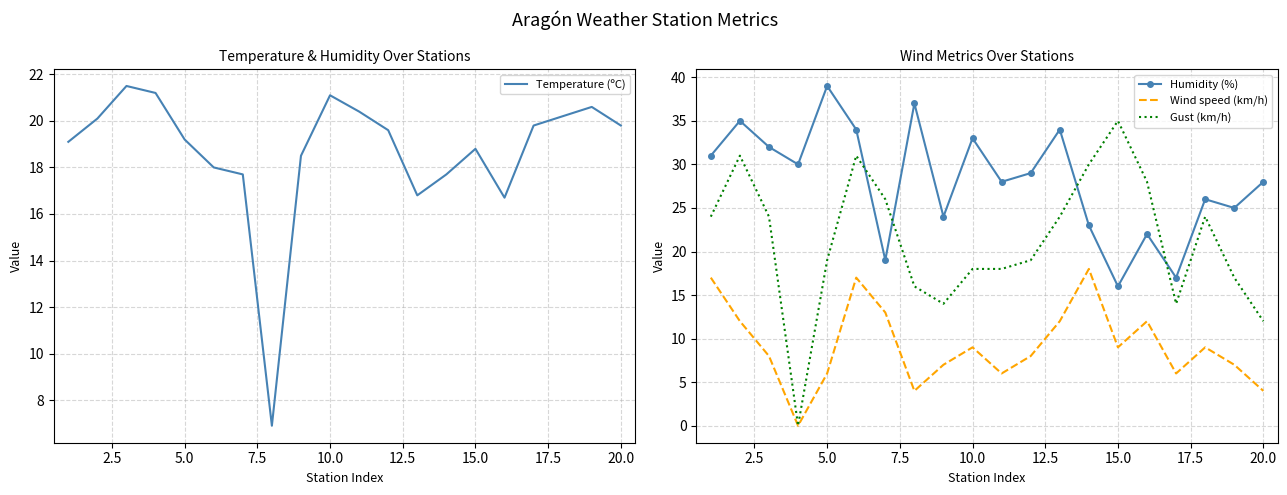

Which series has the largest range (max minus min)?

Gust (km/h)